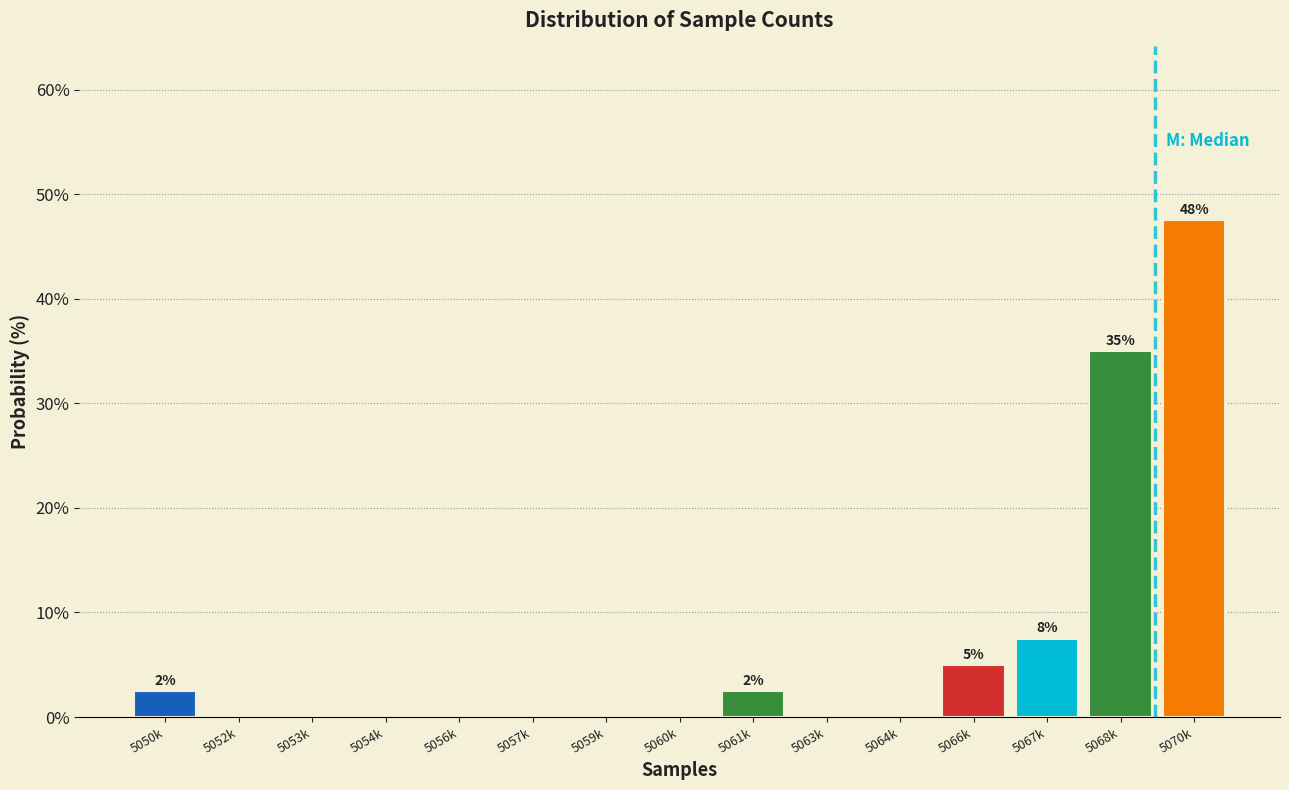

Reading left to right, transcribe all the data shown in this chart.

5050k=2.5	5052k=0.0	5053k=0.0	5054k=0.0	5056k=0.0	5057k=0.0	5059k=0.0	5060k=0.0	5061k=2.5	5063k=0.0	5064k=0.0	5066k=5.0	5067k=7.5	5068k=35.0	5070k=47.5